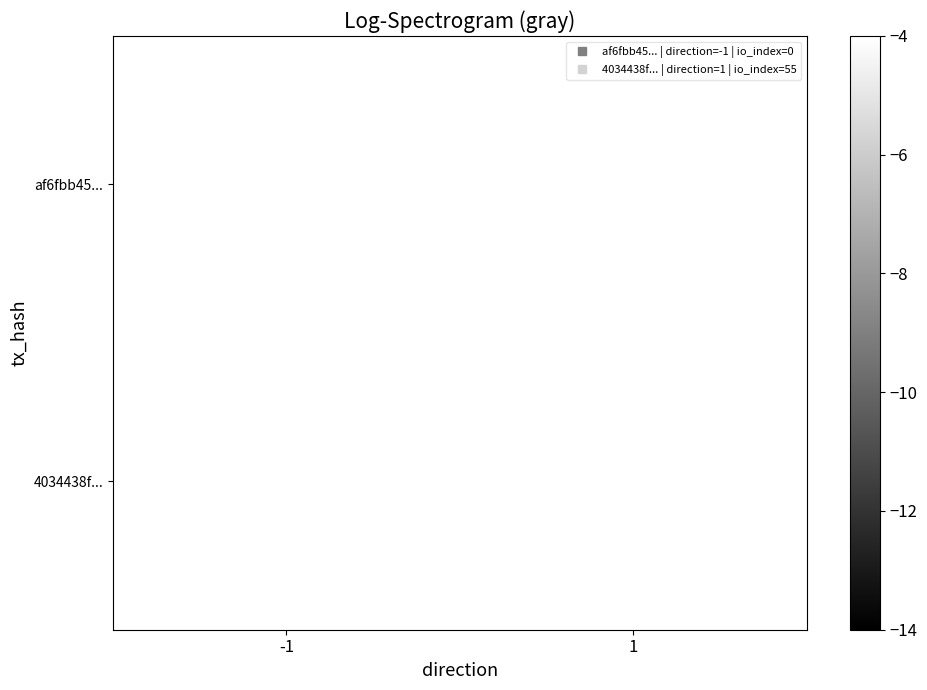

The value of 4034438f... at 1 is 55.0. True or false?

True